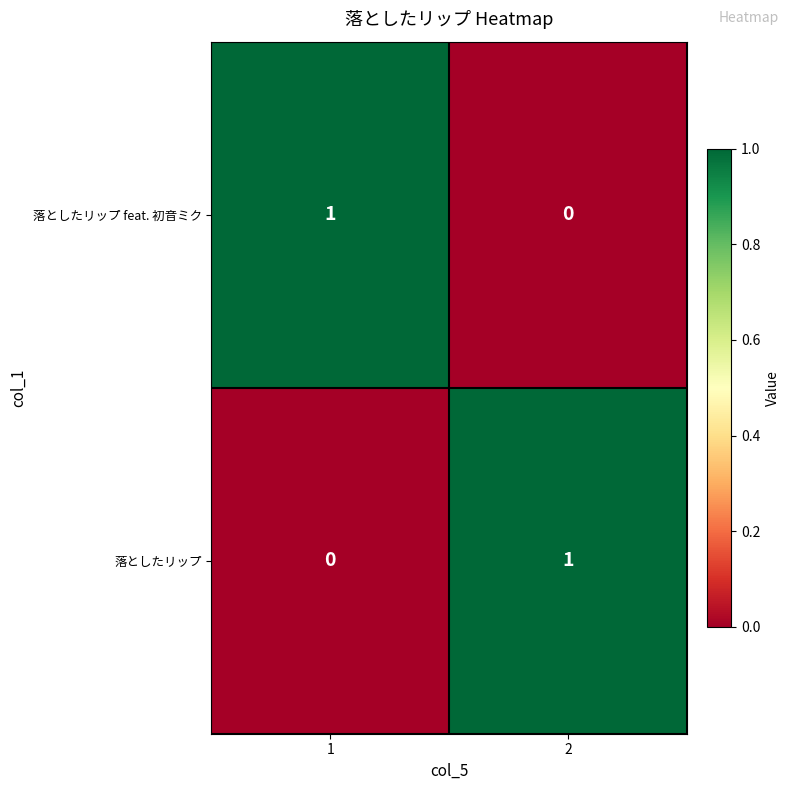

Is the value of 落としたリップ at 1 greater than the value of 落としたリップ feat. 初音ミク at 1?

No